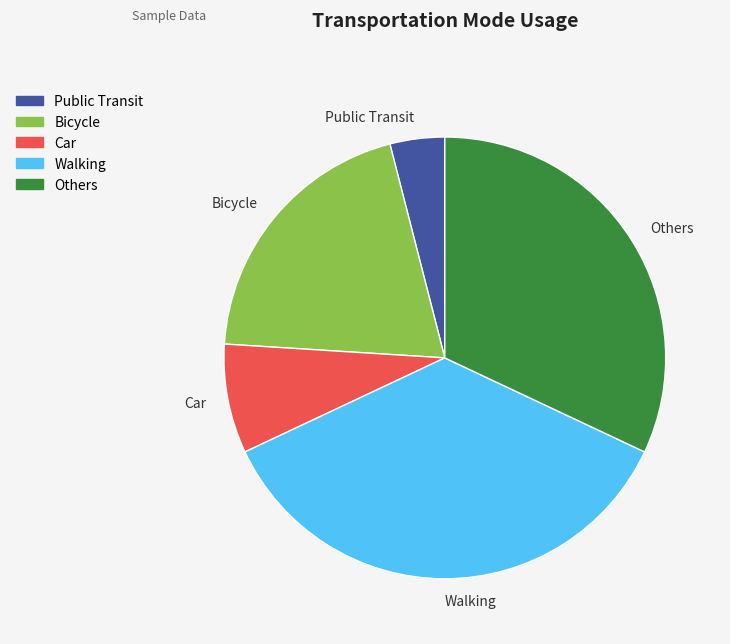

How many slices are in this pie chart?

5